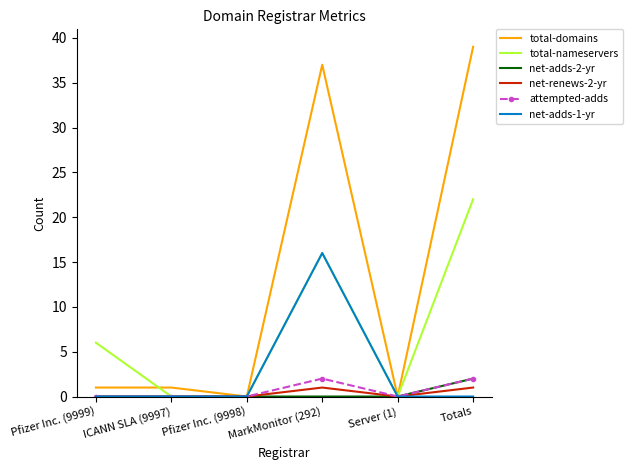

What is the total value across all series at Pfizer Inc. (9999)?

7